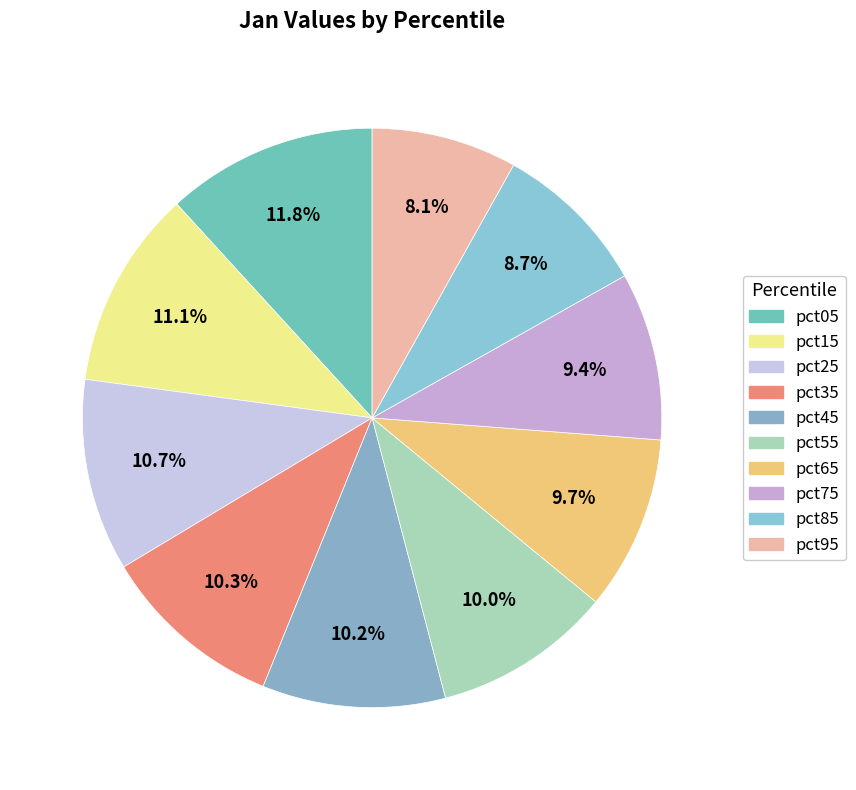

What is the ratio of the value at pct25 to the value at pct65?

1.1